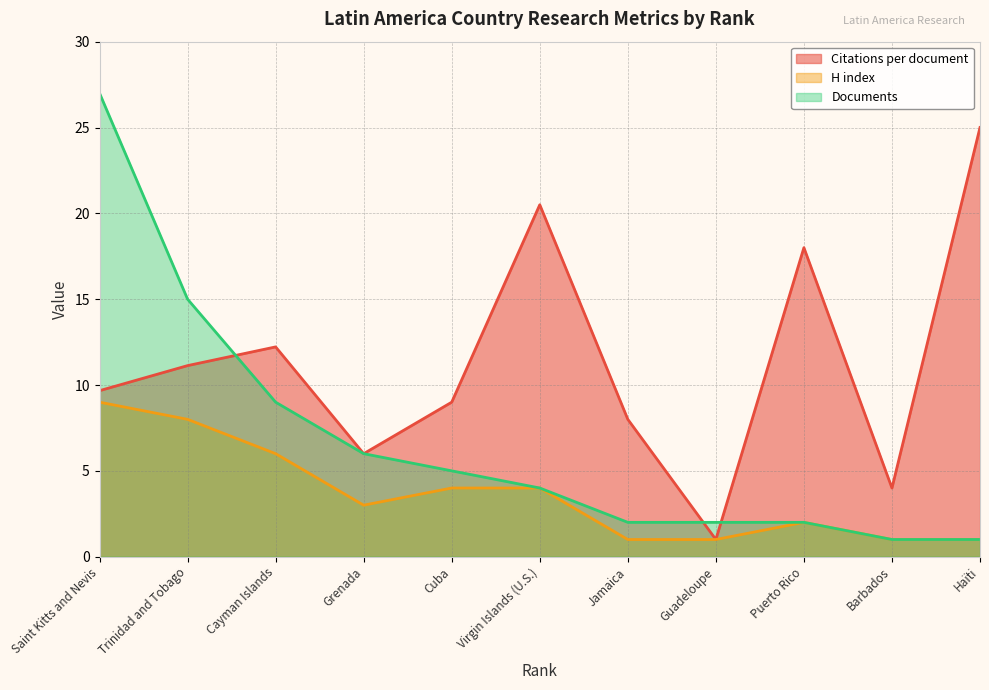

True or false: H index and Citations per document intersect in this chart.

False